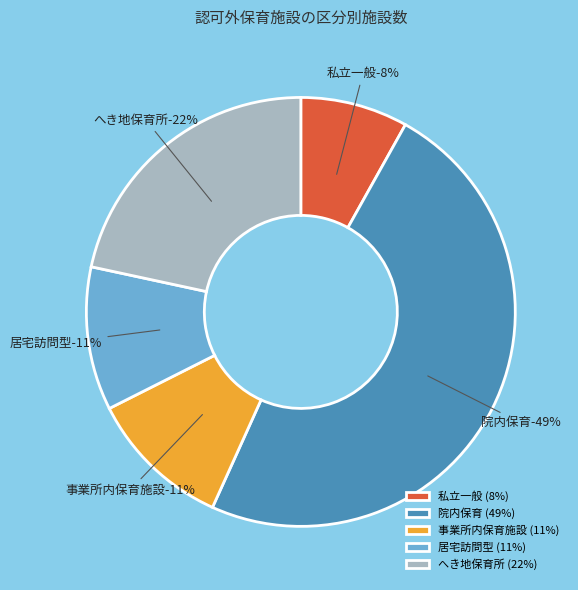

Is there a majority slice in this chart?

No